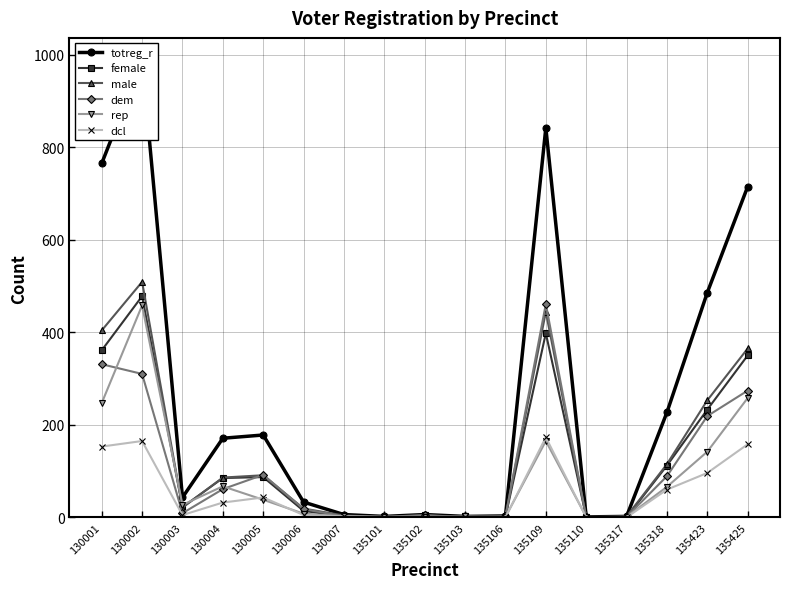

In totreg_r, how many points are higher than both neighbors (excluding endpoints)?

4